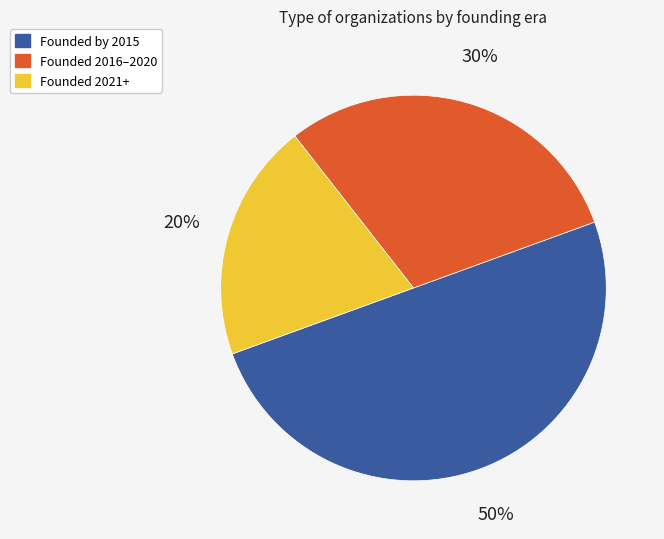

To the nearest percent, what is the difference between the largest and smallest slice percentages?

30%